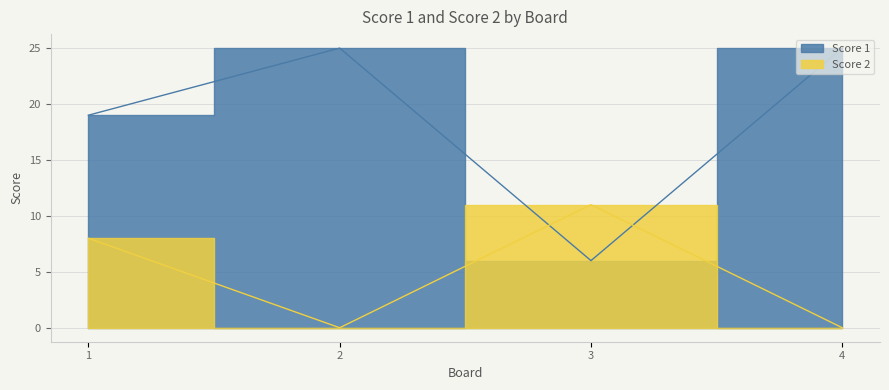

What is the difference between the maximum and second lowest values in the Score 1 series?

6